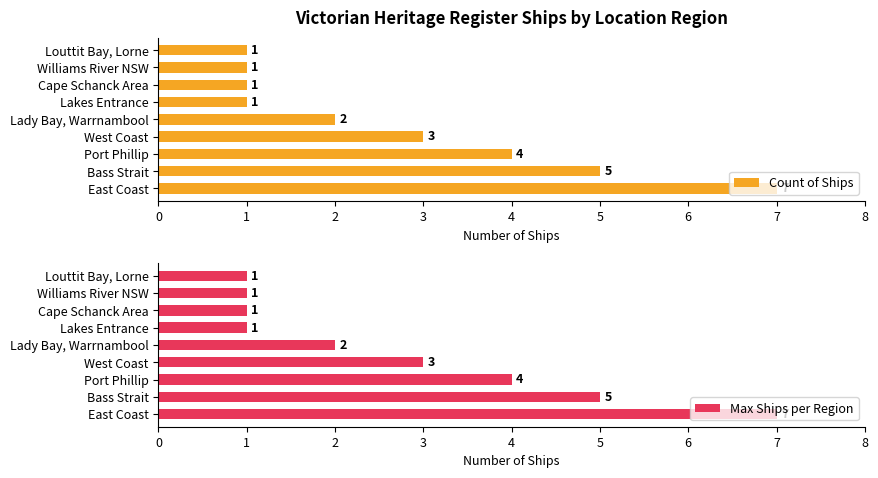

Rank the series by their maximum value, from highest to lowest.

Count of Ships, Max Ships per Region